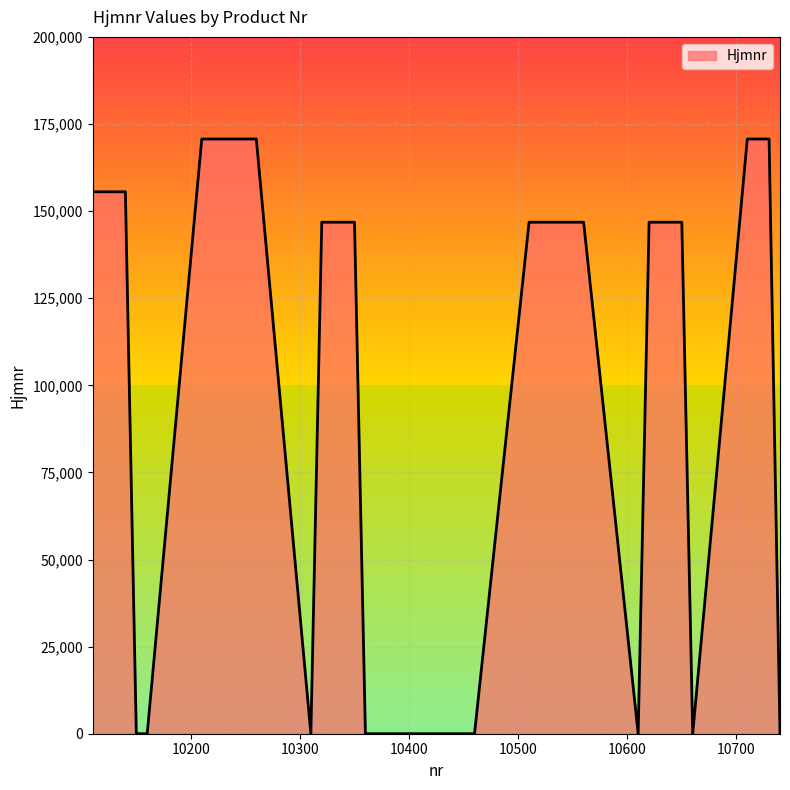

What is the greatest value displayed?

170686